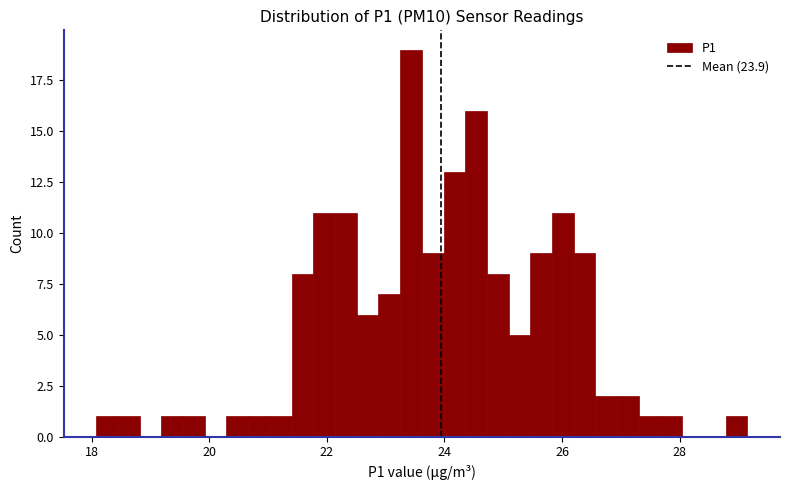

Around what value on the x-axis is the tallest bar? Give the approximate position of its centre, as read against the axis.

23.4